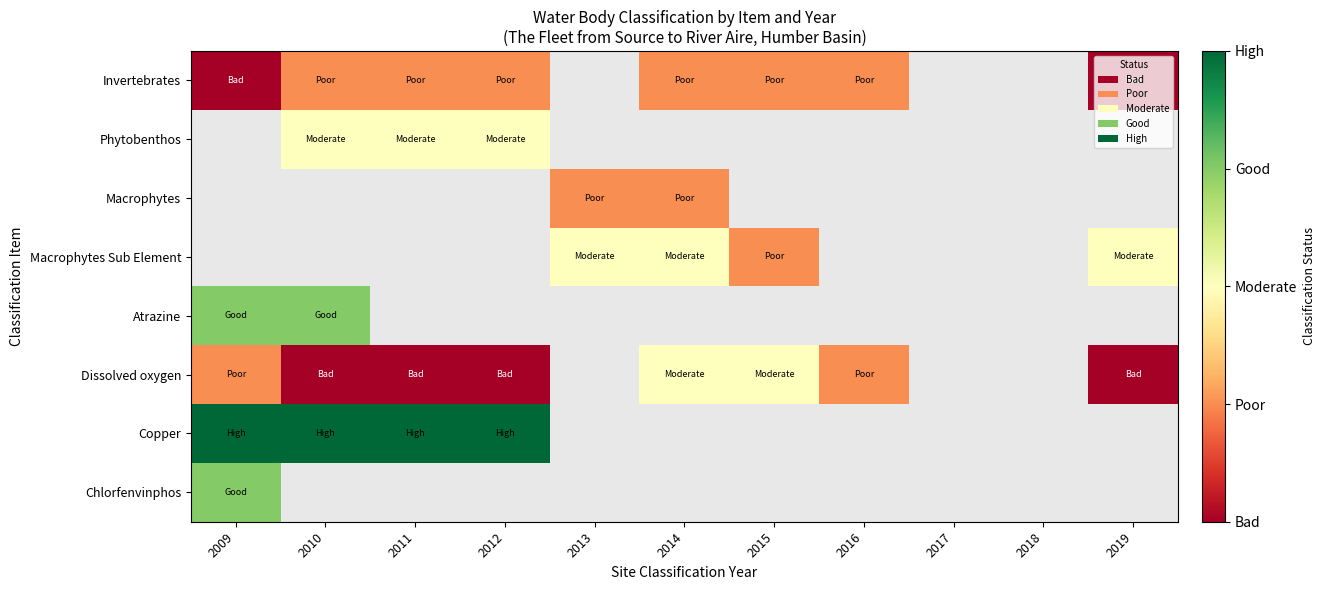

Which has a higher value, 2014 or 2009?

2014